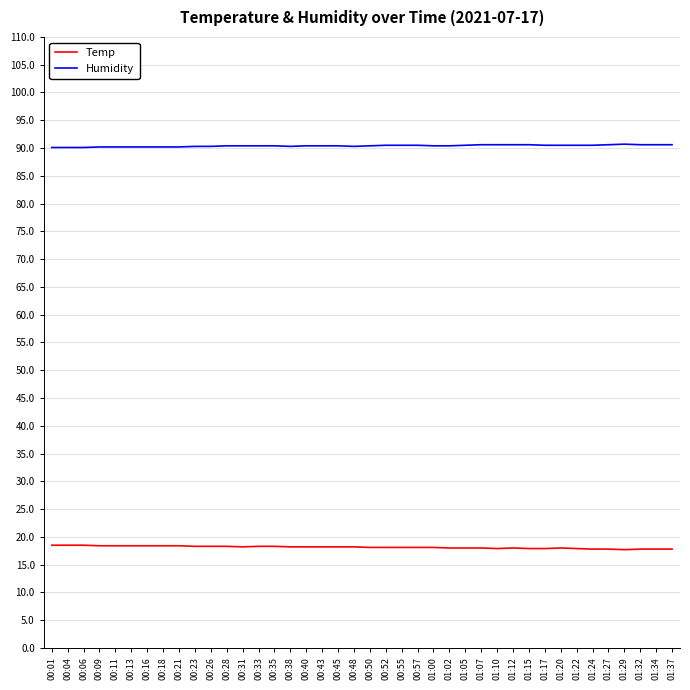

The value of Humidity at 00:43 is 156.5. True or false?

False